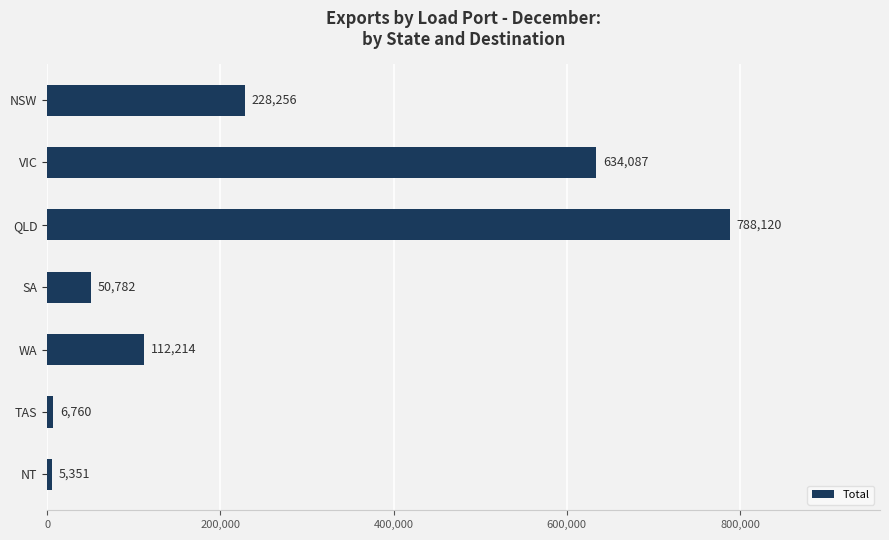

Reading top to bottom, list all the values displayed in this chart.

228256	634087	788120	50782	112214	6760	5351